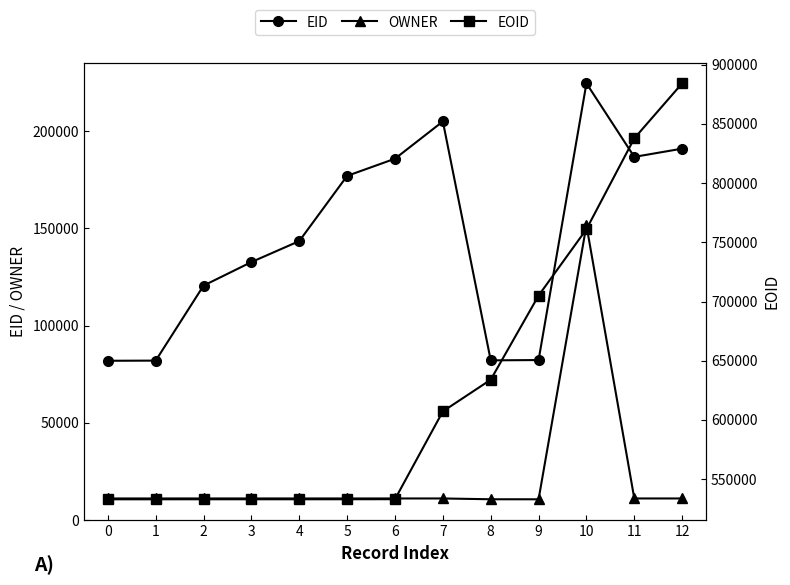

The OWNER series shows 11104 at 5. True or false?

True